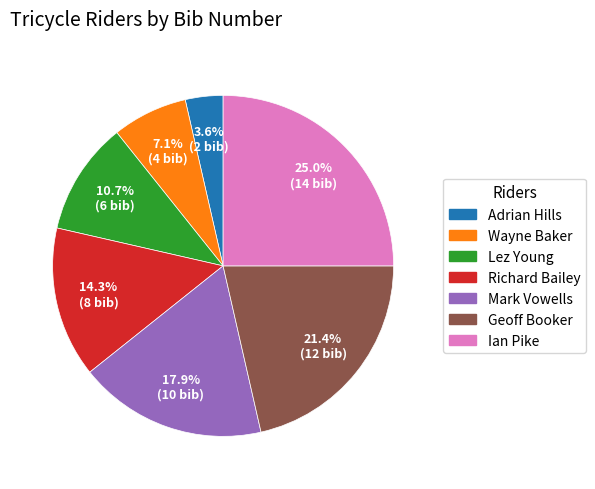

Which category has the smallest portion of the pie?

Adrian Hills